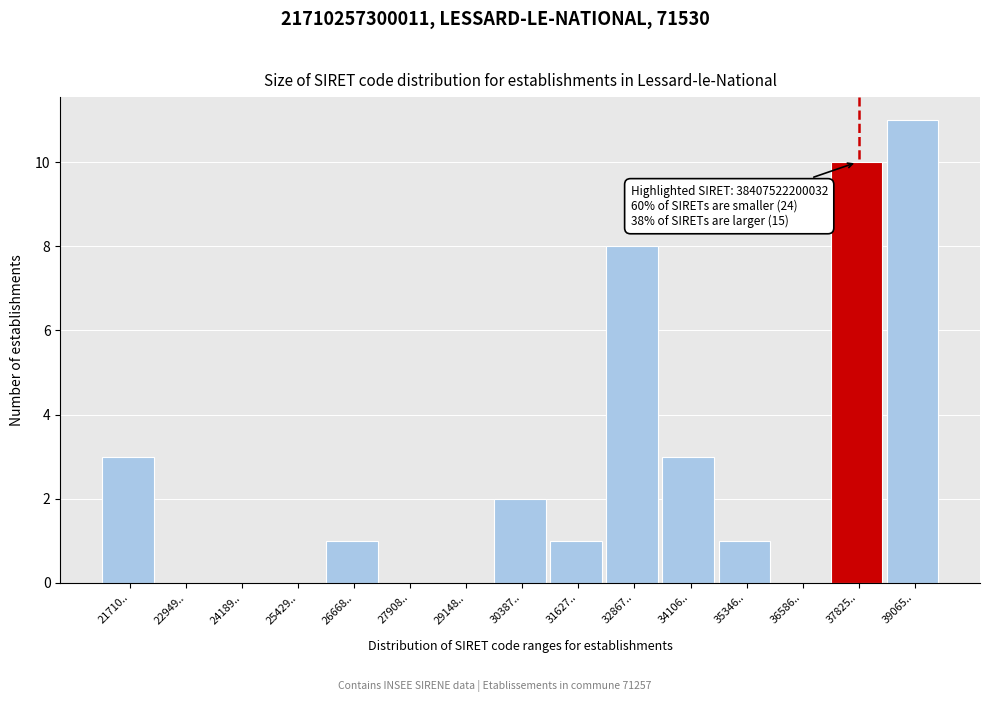

Reading right to left, transcribe all the data shown in this chart.

39065..=11	37825..=10	36586..=0	35346..=1	34106..=3	32867..=8	31627..=1	30387..=2	29148..=0	27908..=0	26668..=1	25429..=0	24189..=0	22949..=0	21710..=3